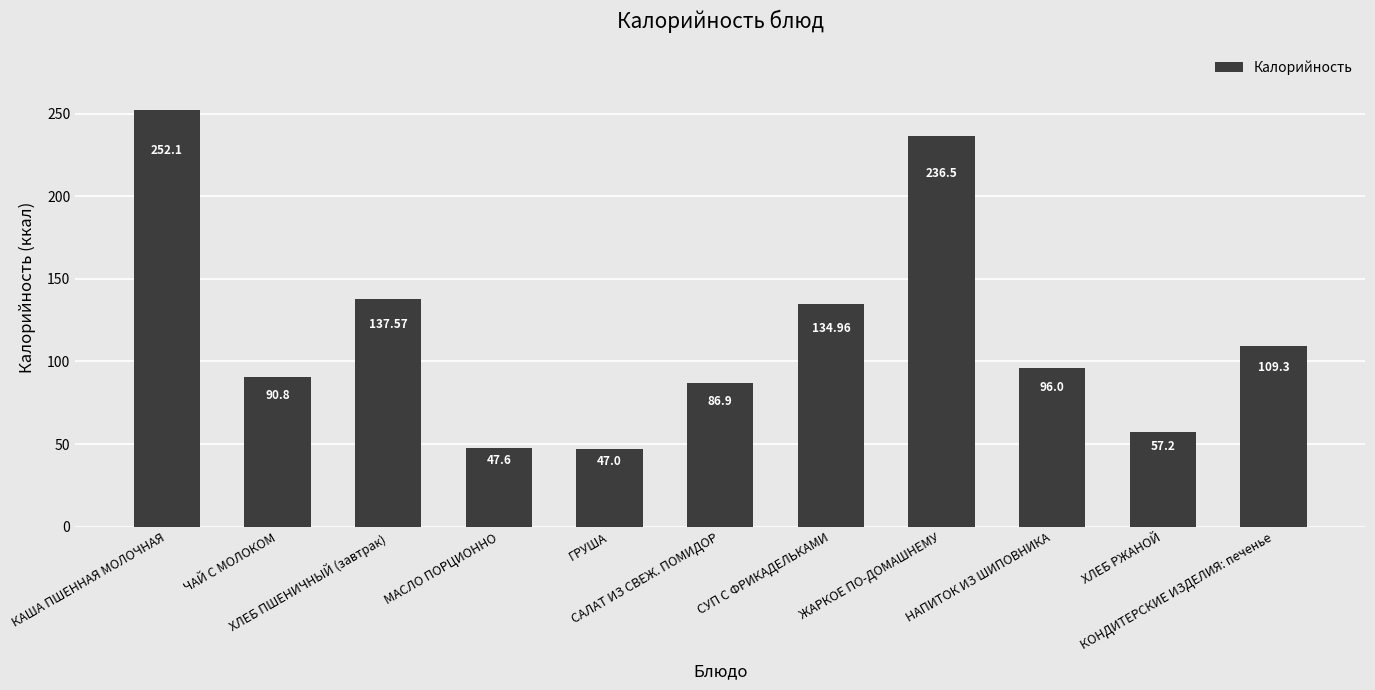

Does the chart contain any negative values?

No